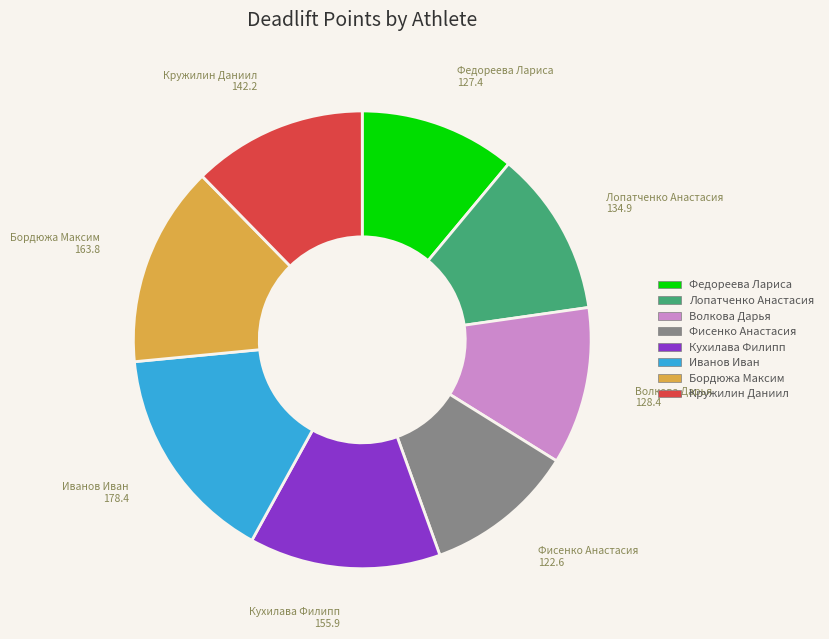

What is the ratio of the value at Волкова Дарья to the value at Лопатченко Анастасия?

1.0